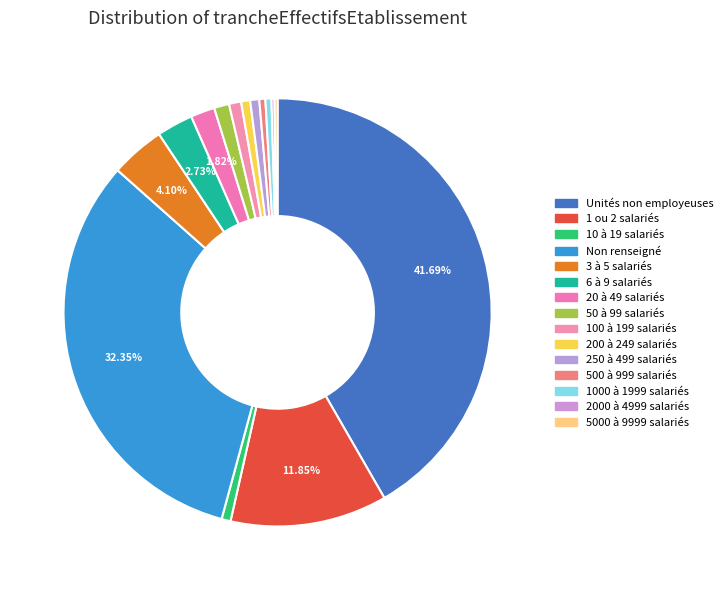

Is there any slice that represents more than half of the pie?

No